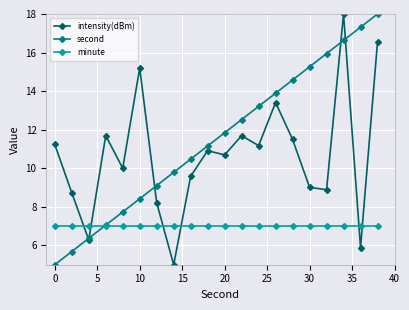

Which series has the largest total across all categories?

second